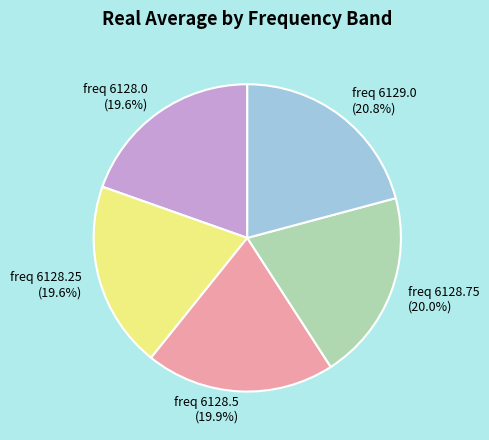

To the nearest percent, what is the combined percentage of freq 6128.5 and freq 6129.0?

41%